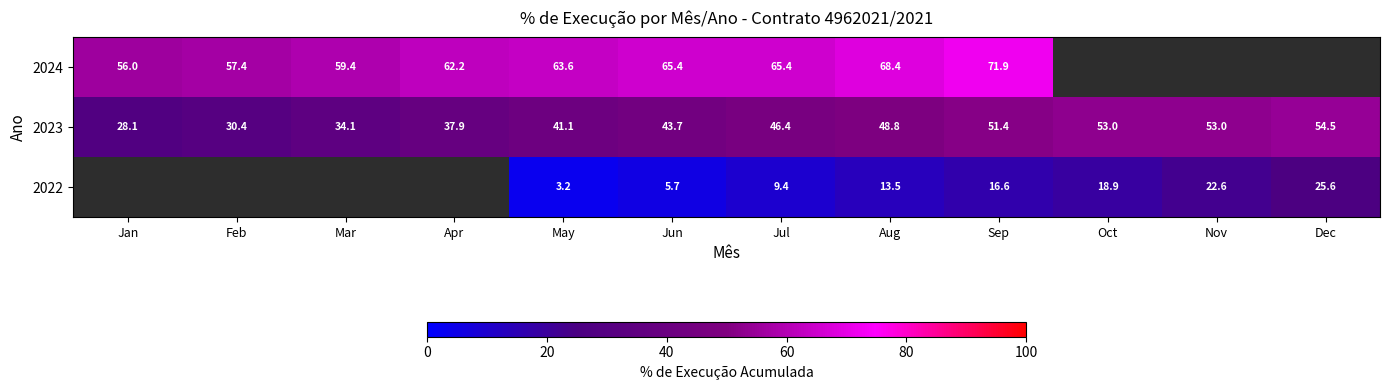

What is the minimum value for 2023?

28.1